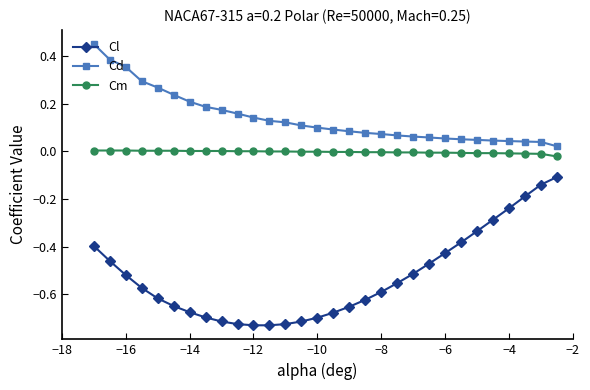

What is the difference between the second highest and second lowest values in the Cl series?

0.6